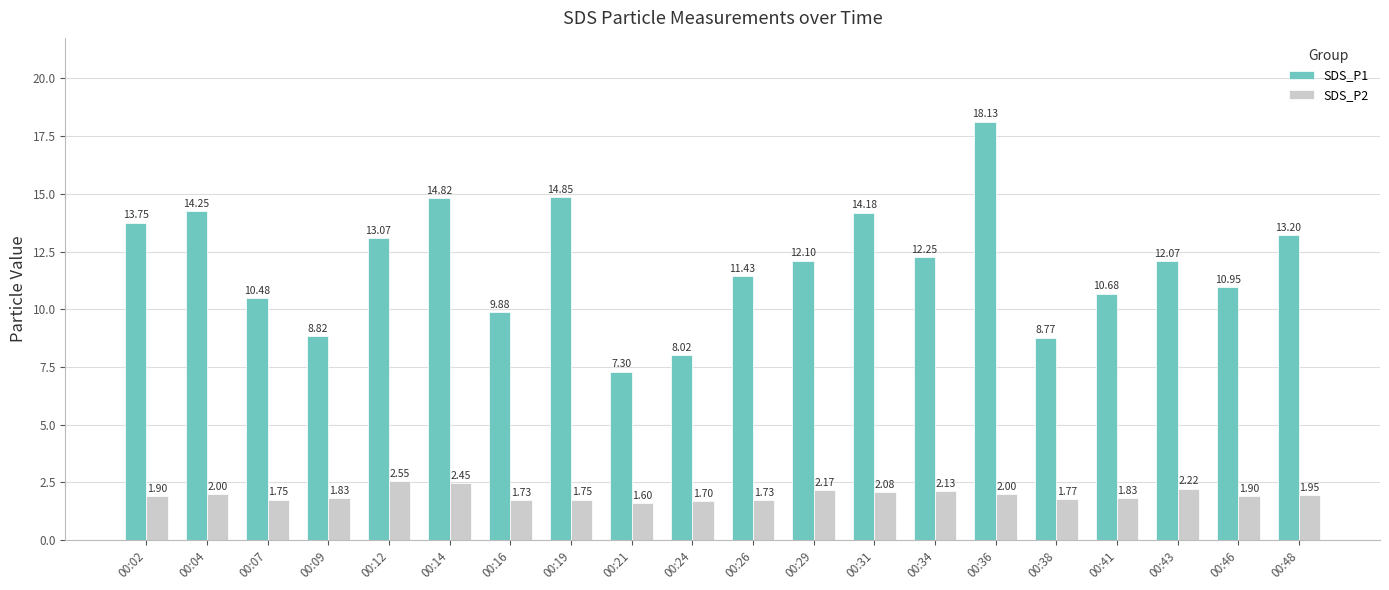

What is the average value of the SDS_P2 series?

2.0